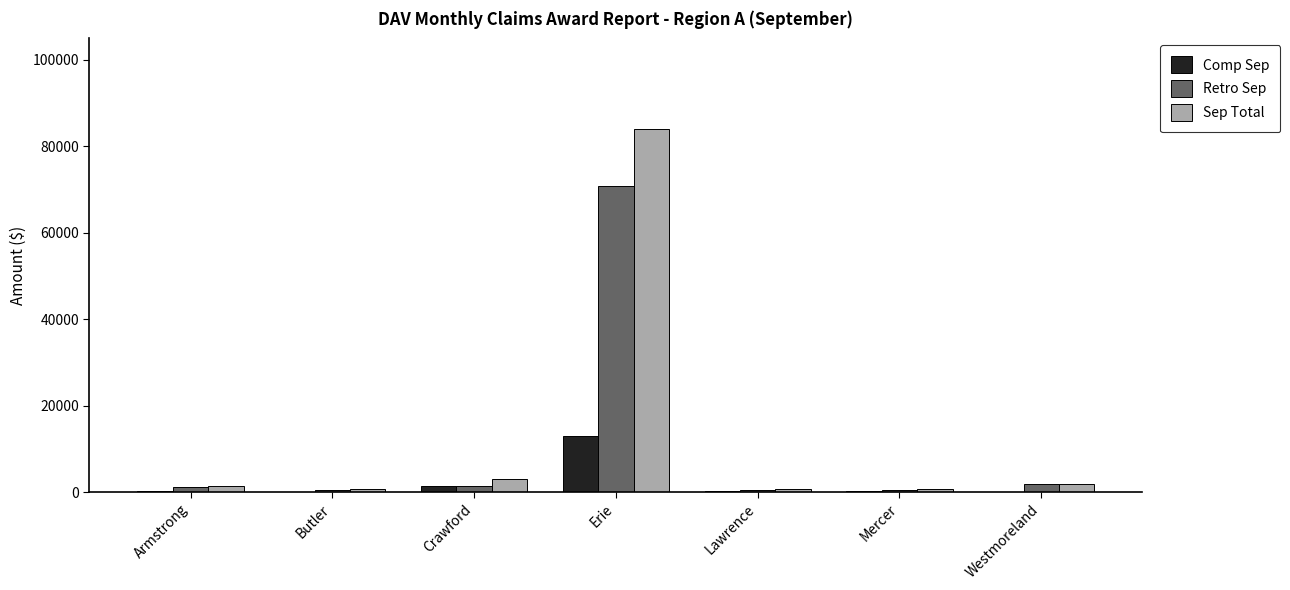

What is the average value of the Comp Sep series?

2234